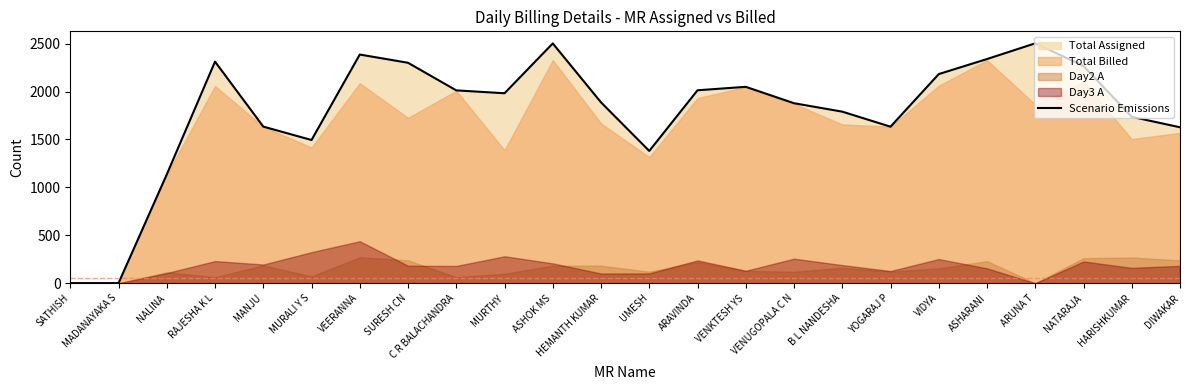

Where is the data nearest to the value 1252?

NALINA